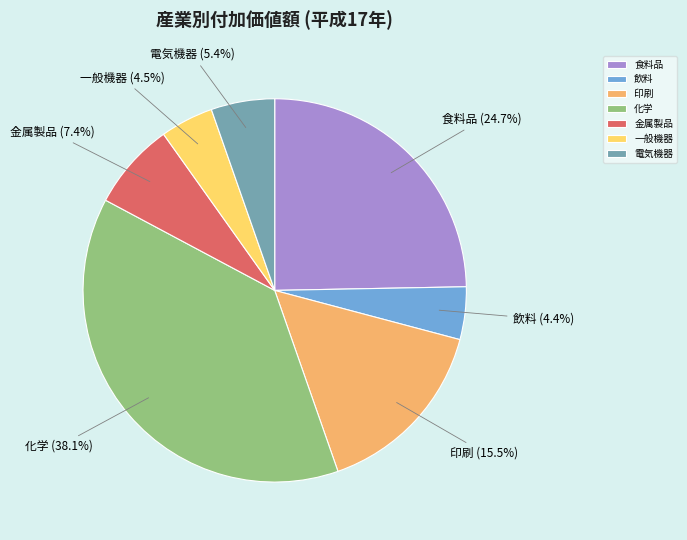

What is the total percentage of 化学 and 食料品?

62.8%